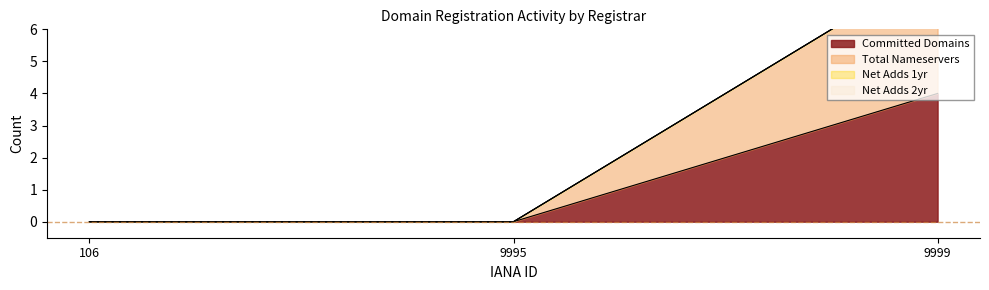

Does the chart display data point markers on the line(s)?

No